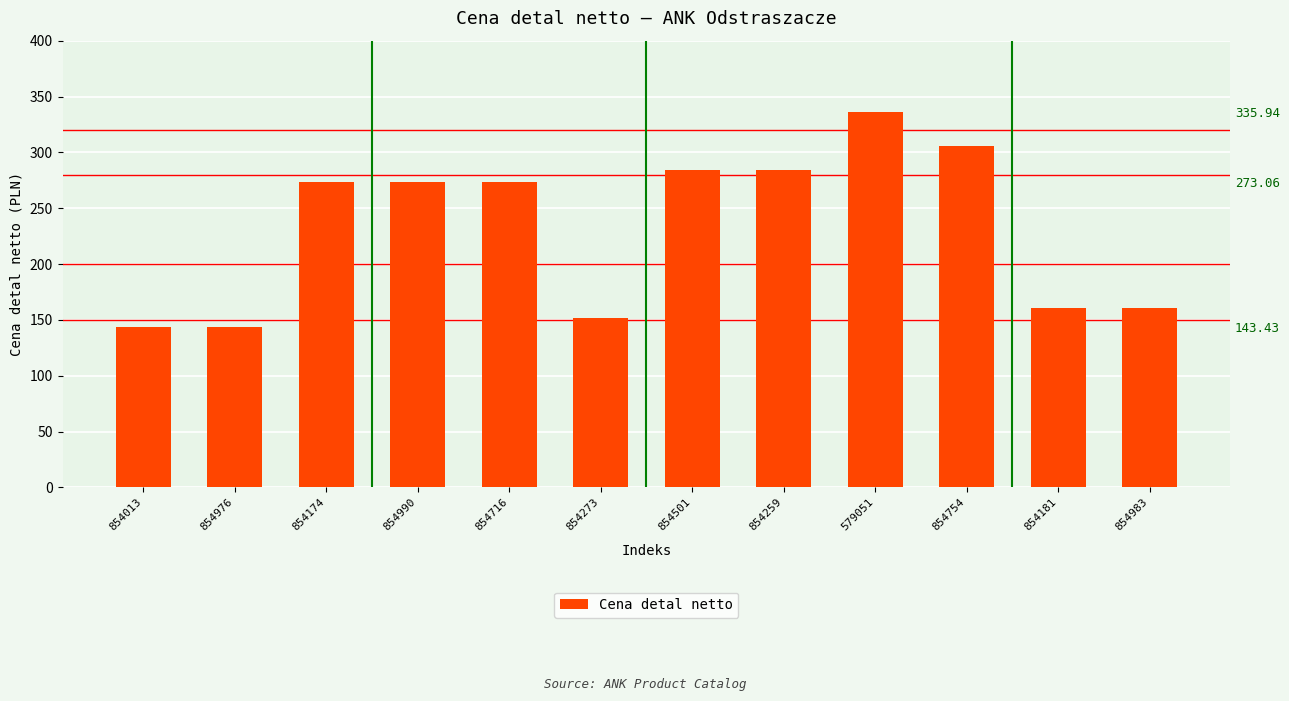

List the labels in order of value, smallest first.

854013, 854976, 854273, 854181, 854983, 854174, 854990, 854716, 854501, 854259, 854754, 579051